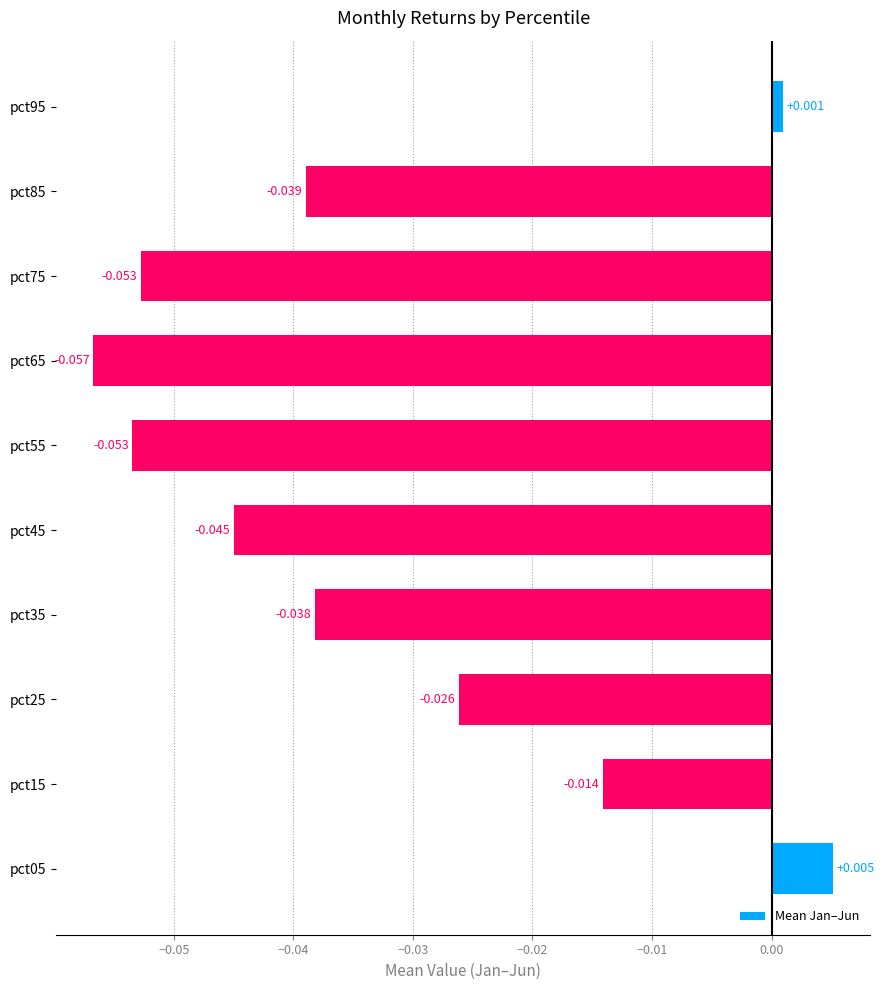

How many bars are there in total?

10